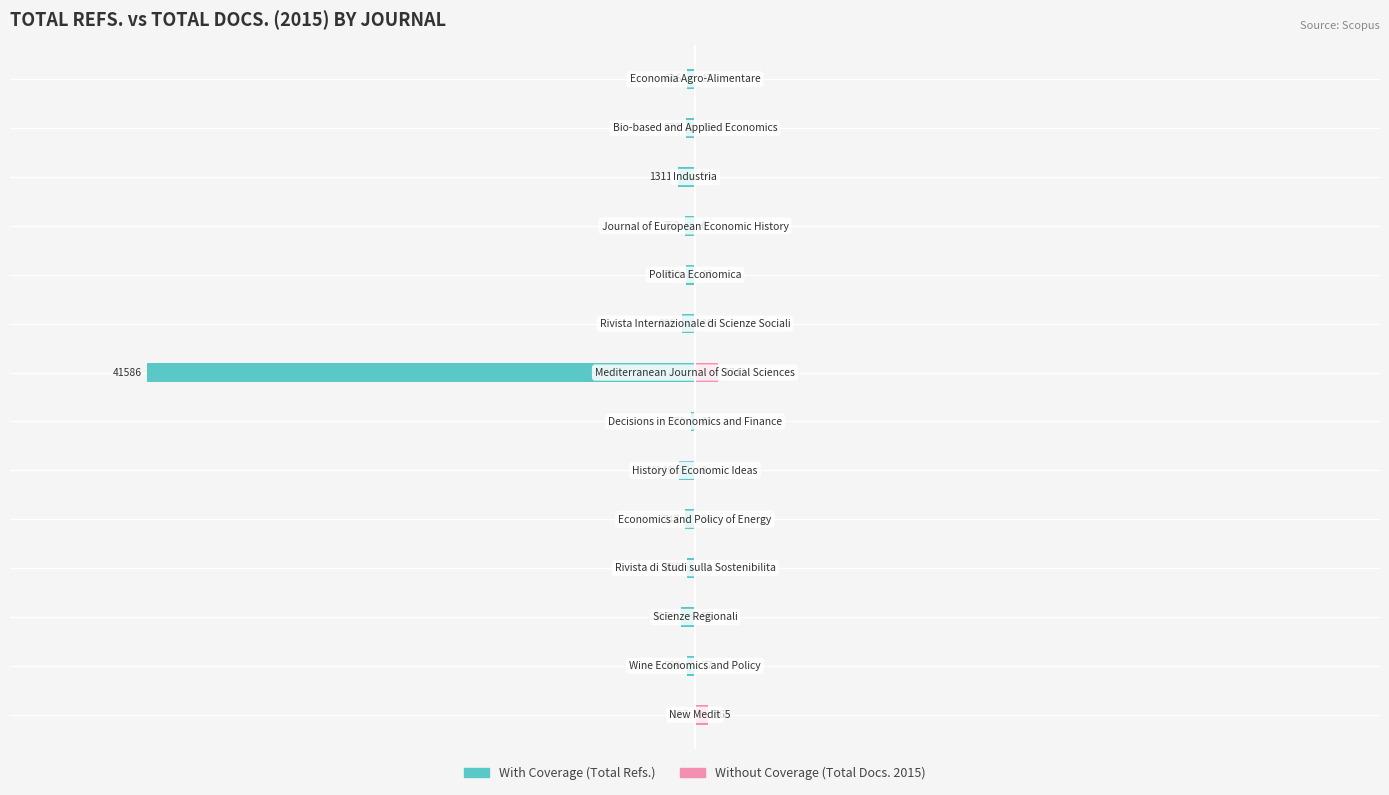

Which series changed the most between 8 and 13?

With Coverage